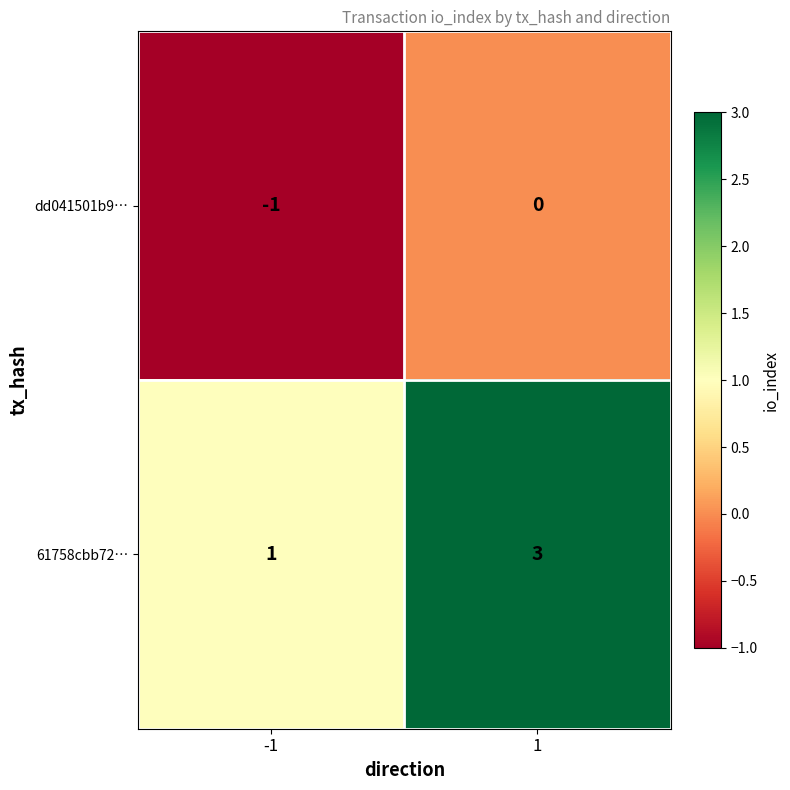

What is the sum of the 61758cbb72… values at -1 and 1?

4